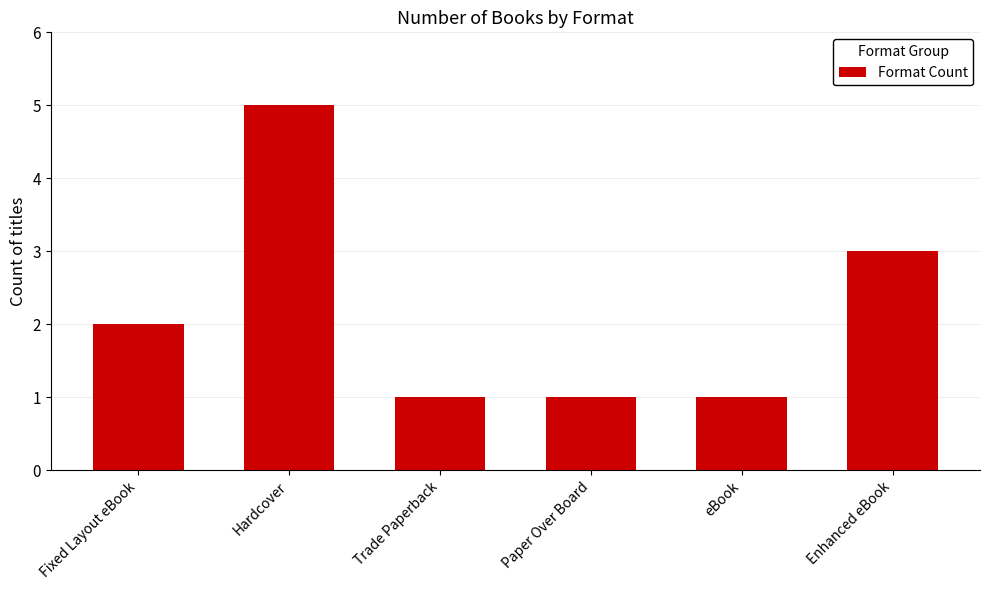

How many values are between 1 and 3?

5